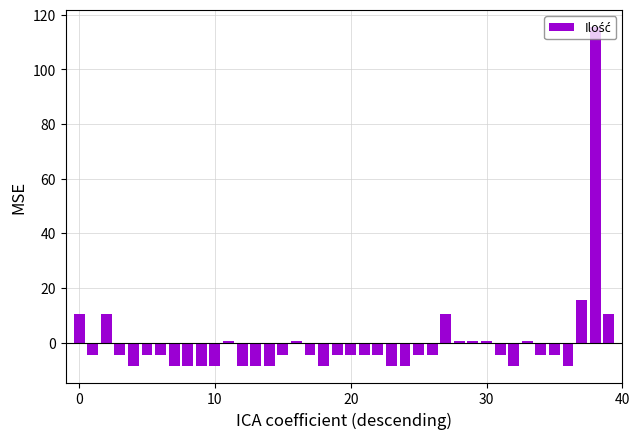

What is the minimum value shown in the chart?

-8.4